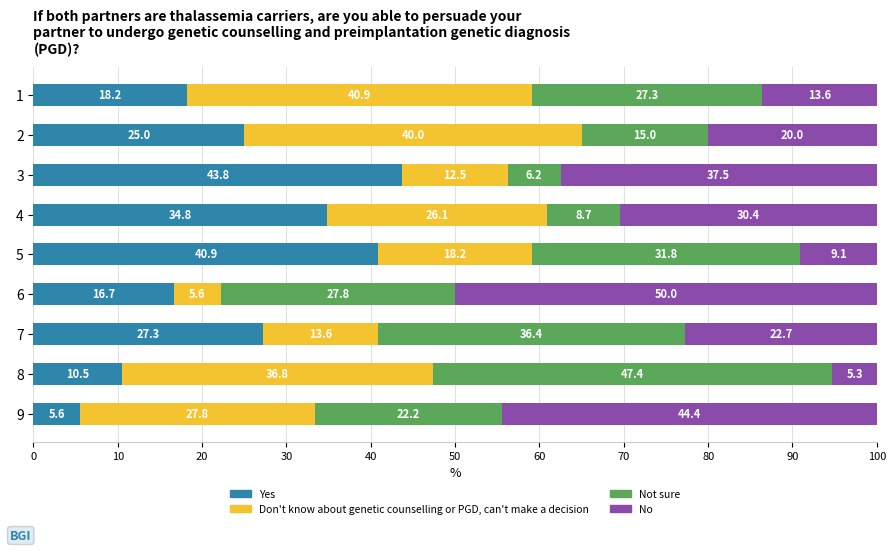

What is the average value of the Yes series?

24.7